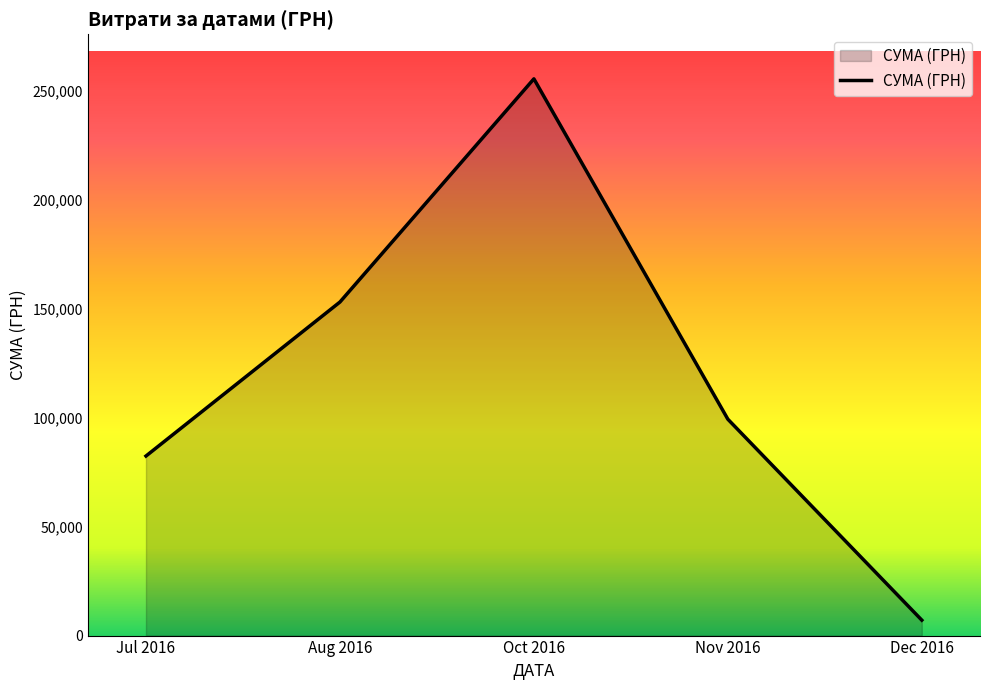

Reading left to right, list all the values displayed in this chart.

Jul 2016=82420.9	Aug 2016=153102.2	Oct 2016=255550.2	Nov 2016=99317.8	Dec 2016=7080.0